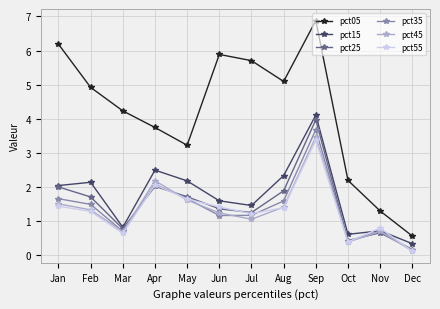

What is the difference between the highest and lowest values at Feb?

3.6